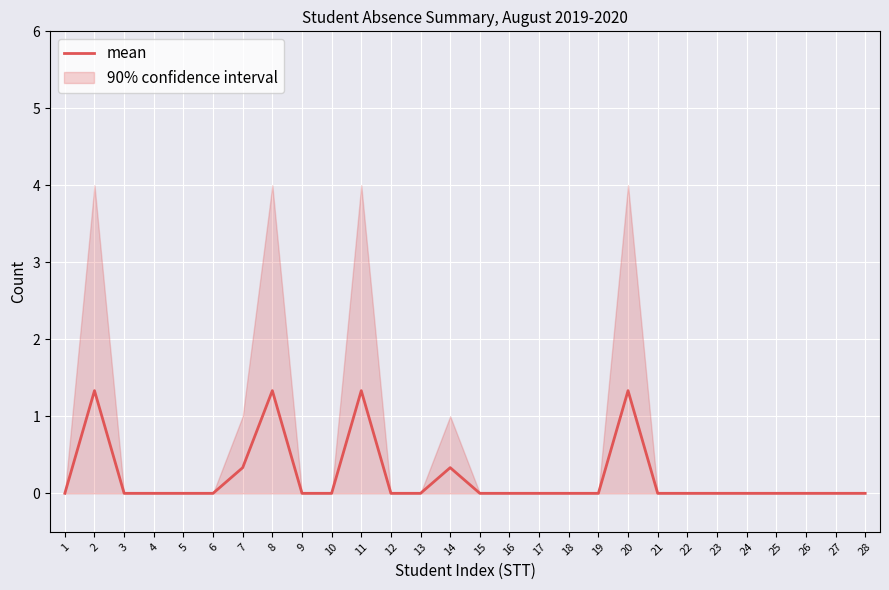

At which category does the chart reach its peak across all series?

2